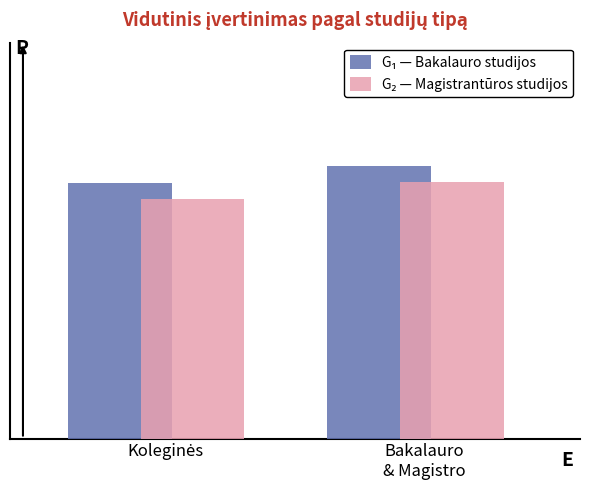

What position from the left is Koleginės?

1